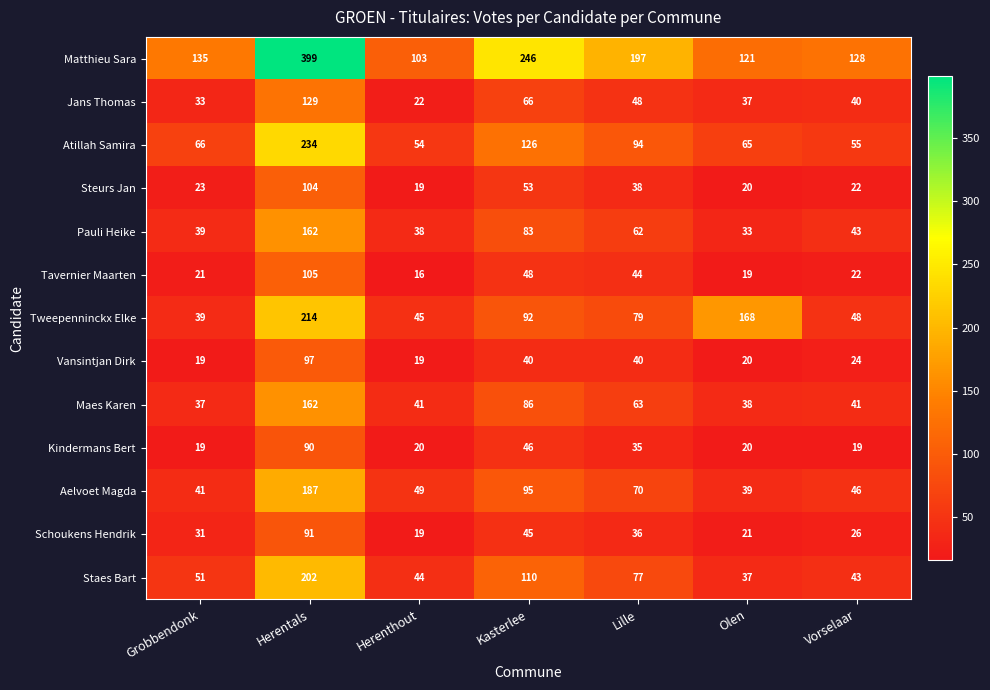

What is the average value of the Aelvoet Magda series?

75